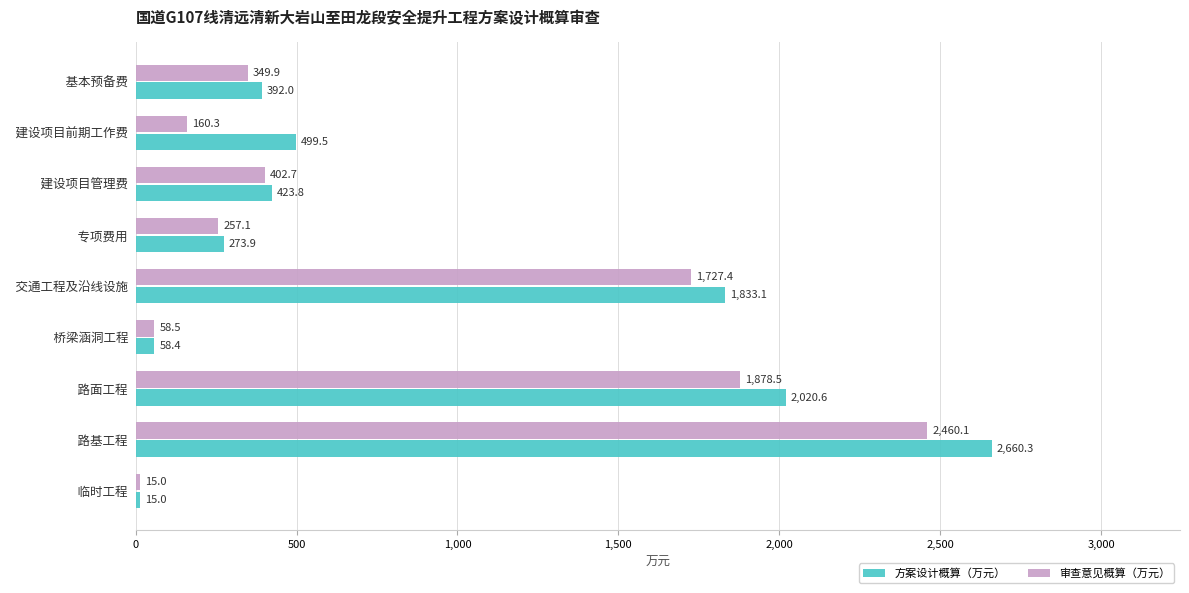

At how many categories does at least one series exceed 906?

3